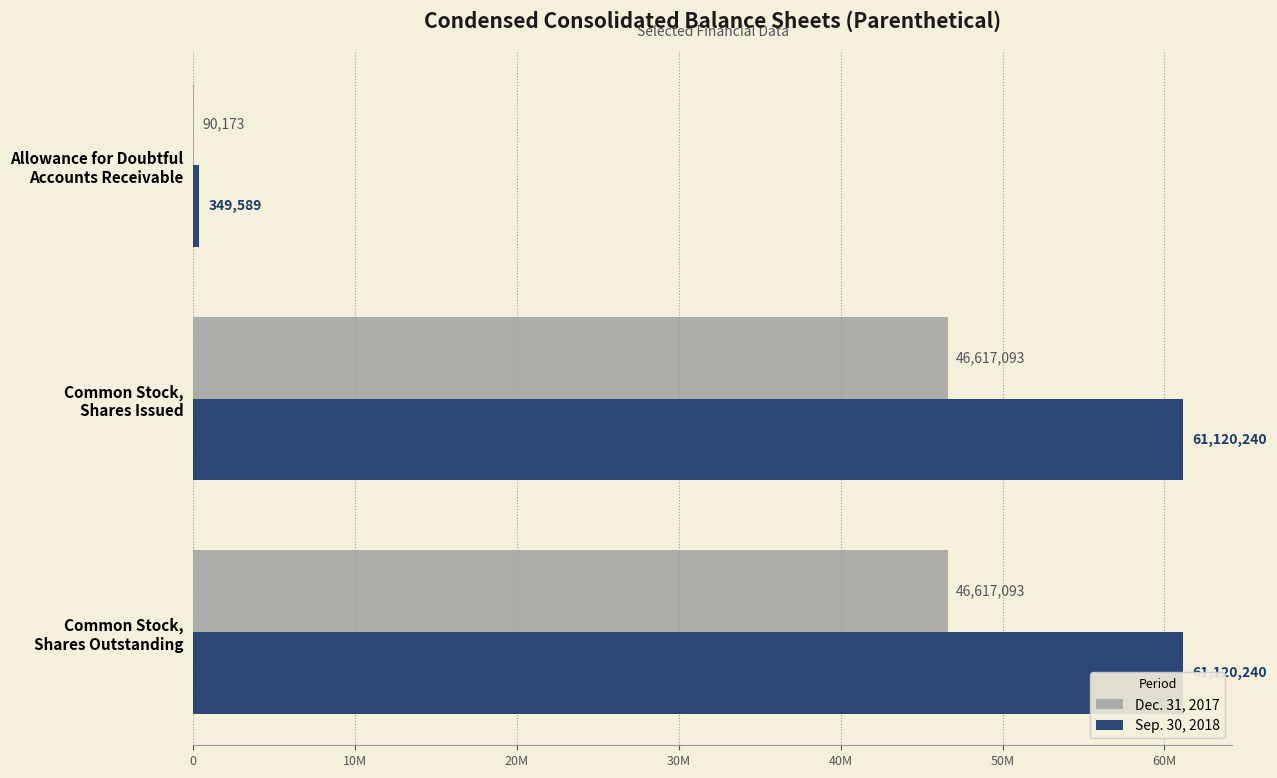

How many groups of bars are there?

3